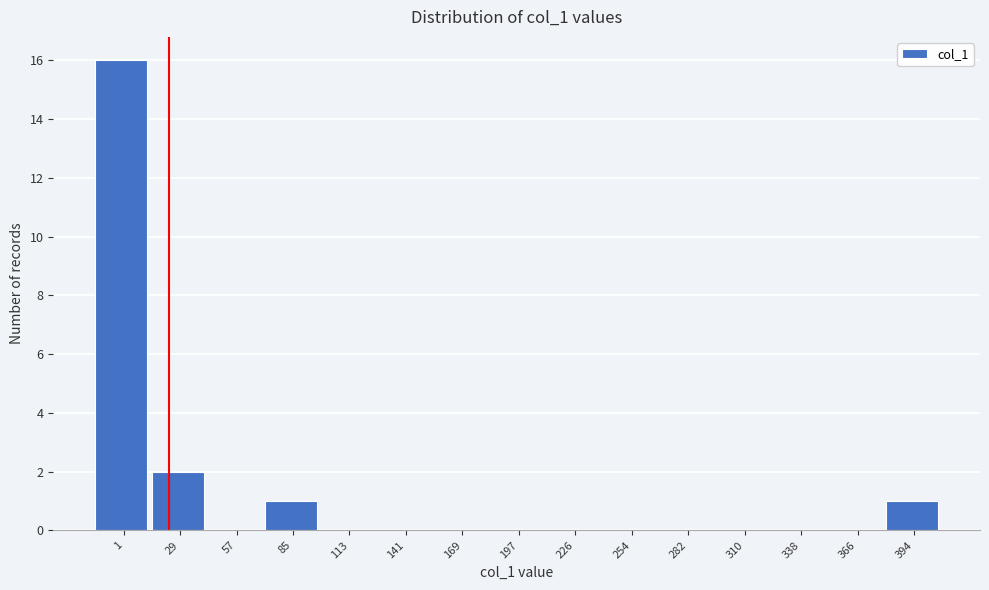

Reading left to right, what are all the values shown in this chart?

1=16	29=2	57=0	85=1	113=0	141=0	169=0	197=0	226=0	254=0	282=0	310=0	338=0	366=0	394=1